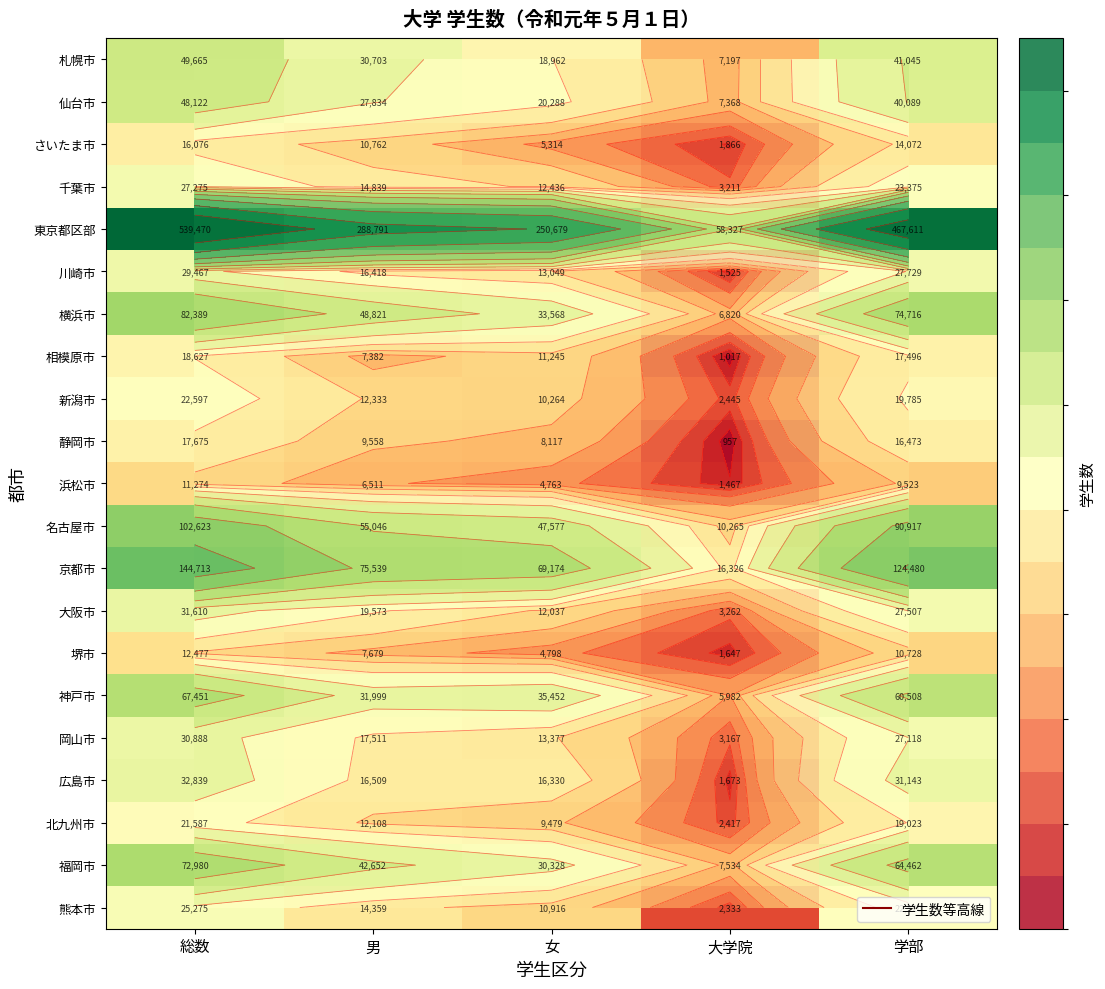

What value does the 京都市 series have at 女, to the nearest 10?

69170